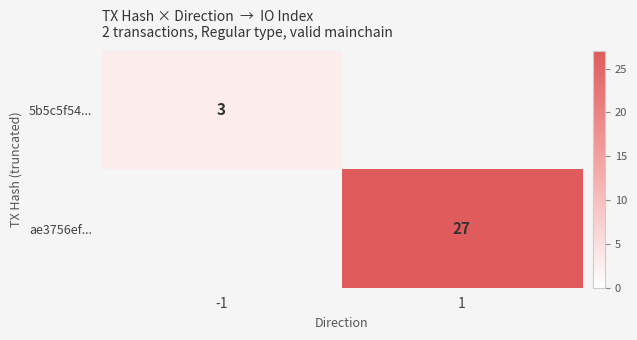

What is the greatest value displayed?

27